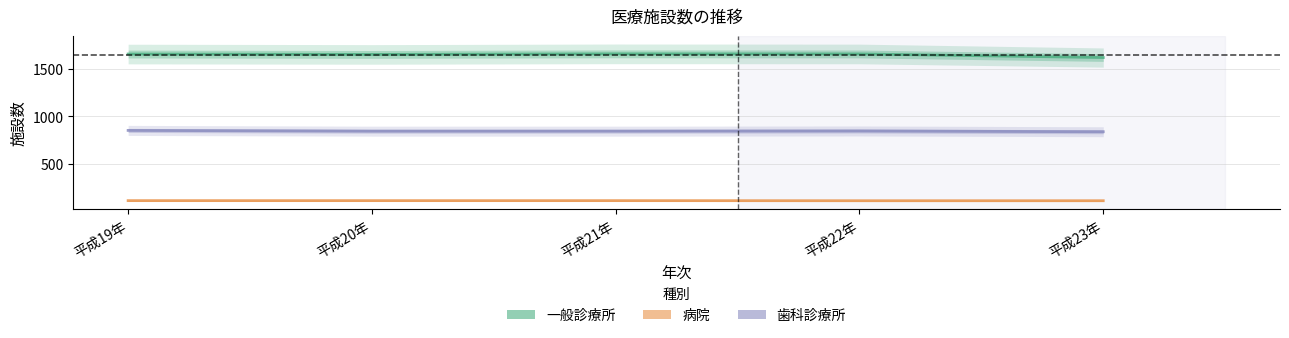

Reading left to right, what are all the values shown in this chart?

一般診療所: 平成19年=1659	平成20年=1655	平成21年=1661	平成22年=1660	平成23年=1622
病院: 平成19年=110	平成20年=110	平成21年=110	平成22年=109	平成23年=109
歯科診療所: 平成19年=852	平成20年=844	平成21年=844	平成22年=846	平成23年=838